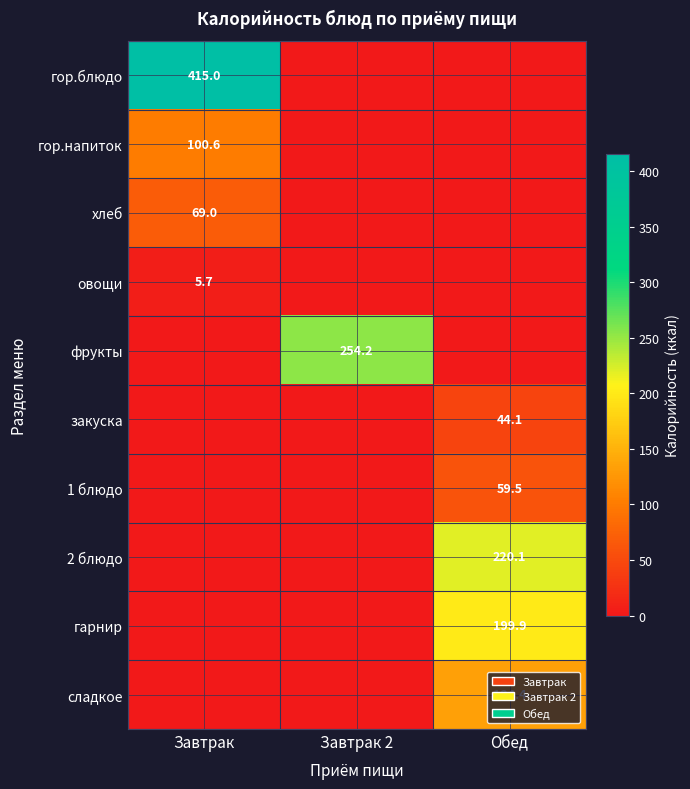

What is the maximum value shown in the chart?

415.0